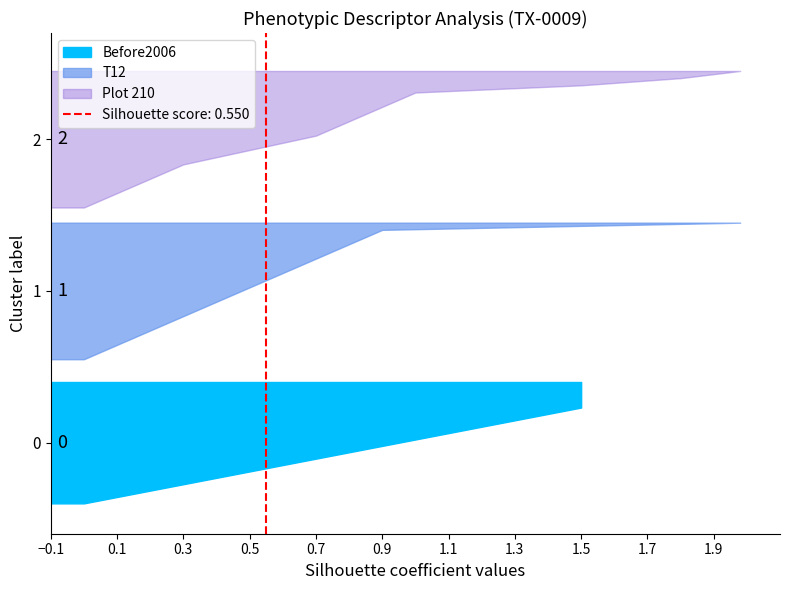

Reading left to right, extract all data points from this chart.

Before2006: 0.0	0.1	0.2	0.3	0.4	0.5	0.6	0.7	0.8	0.9	1.0	1.1	1.2	1.3	1.4	1.5	1.5	1.5	1.5	1.5
T12: 0.0	0.1	0.1	0.1	0.2	0.2	0.3	0.3	0.4	0.5	0.5	0.6	0.6	0.7	0.7	0.8	0.8	0.8	0.9	2.0
Plot210: 0.0	0.1	0.1	0.1	0.2	0.2	0.3	0.4	0.5	0.6	0.7	0.8	0.8	0.8	0.9	0.9	1.0	1.5	1.8	2.0